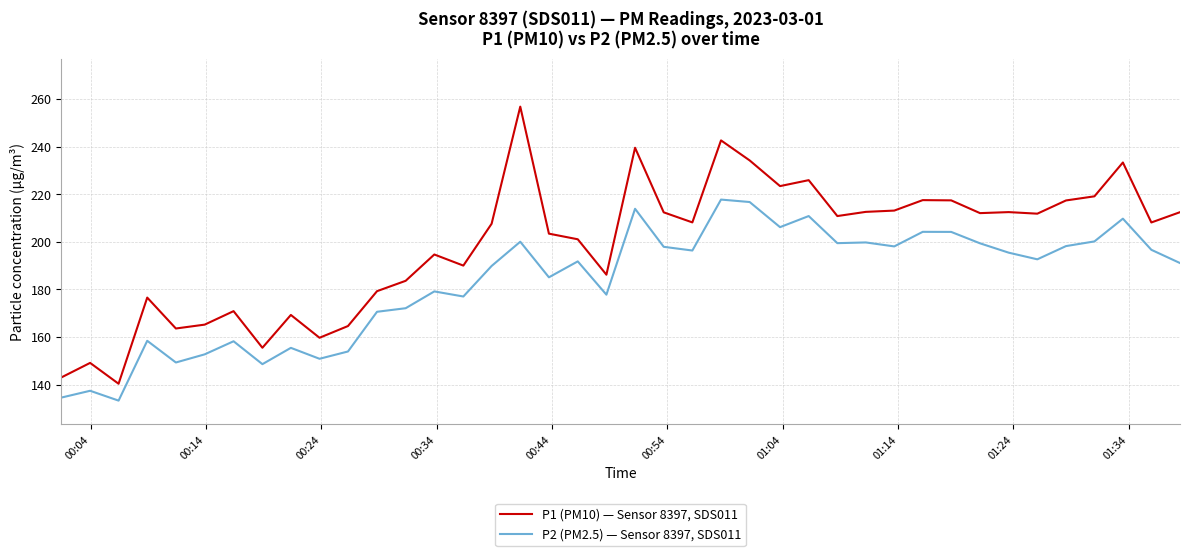

What is the highest value of the P2 (PM2.5) — Sensor 8397, SDS011 series?

217.8